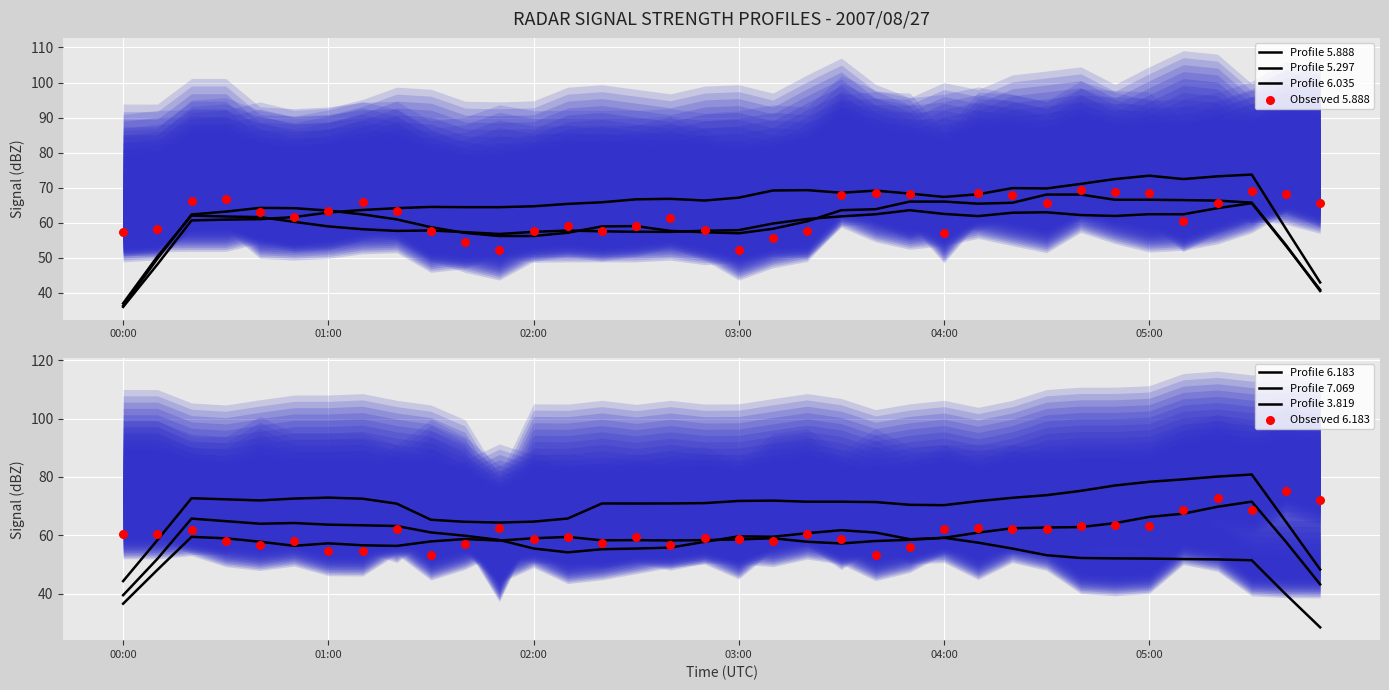

Which series has the largest total across all categories?

  3.819